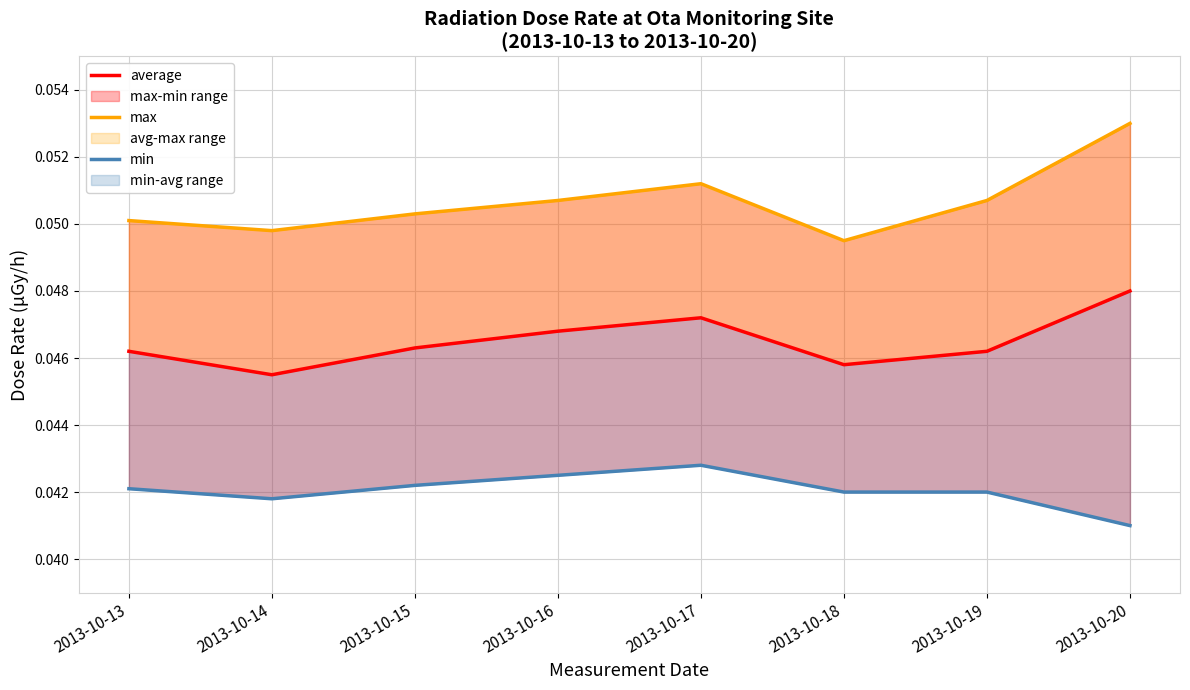

Which has a higher value, 2013-10-18 or 2013-10-19?

2013-10-19